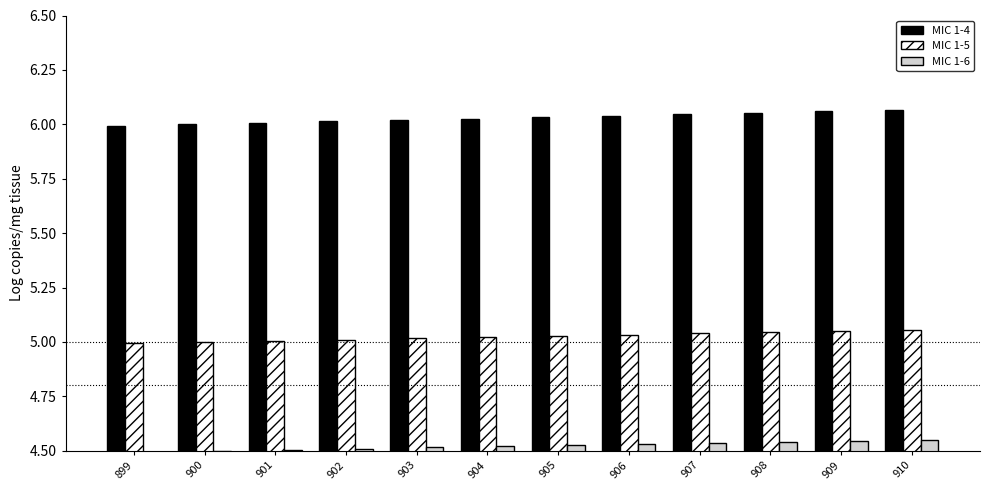

What is the total value across all series at 910?

15.7